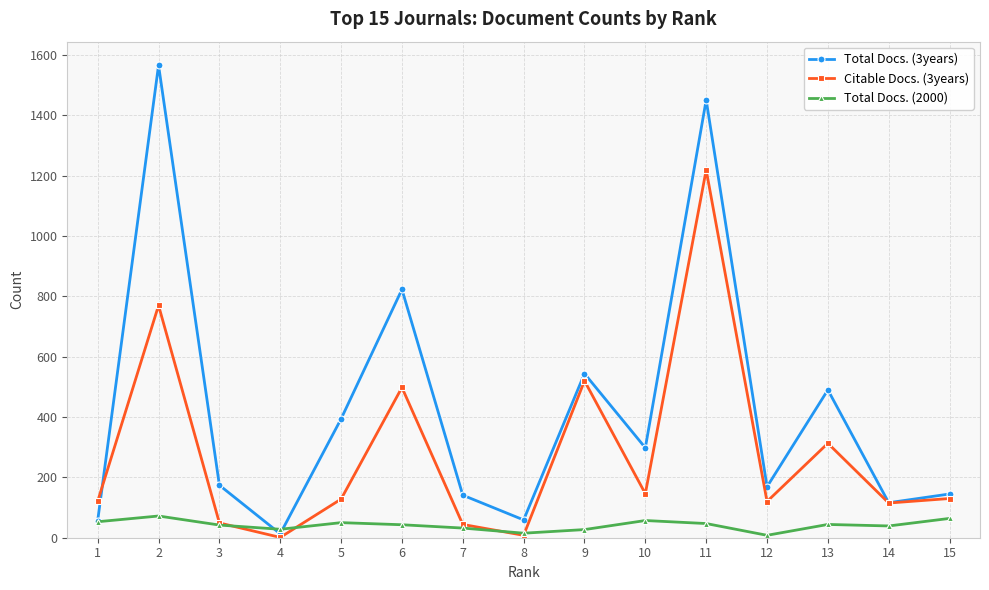

At which category is the sum across all series the highest?

11